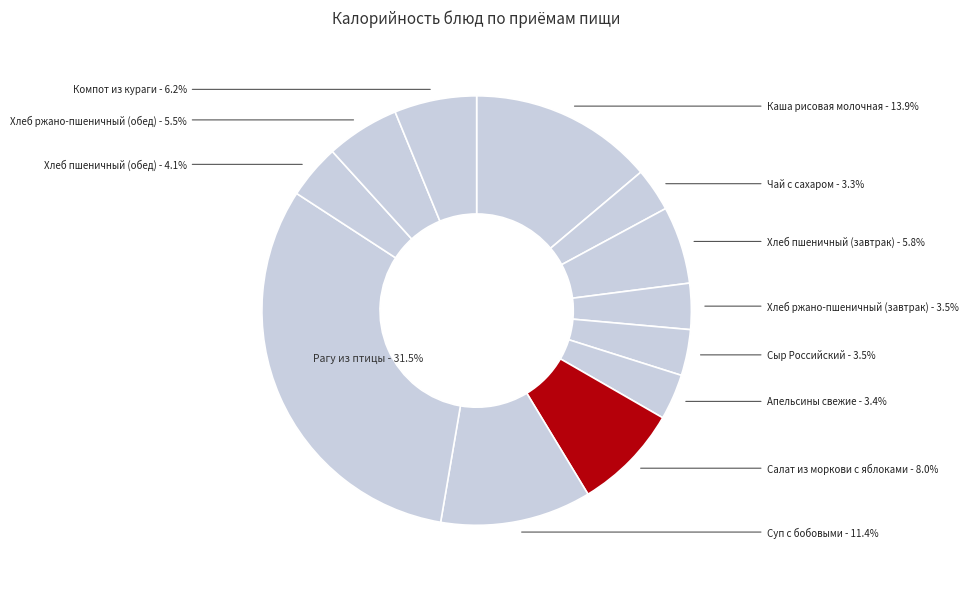

How many slices are in this pie chart?

12